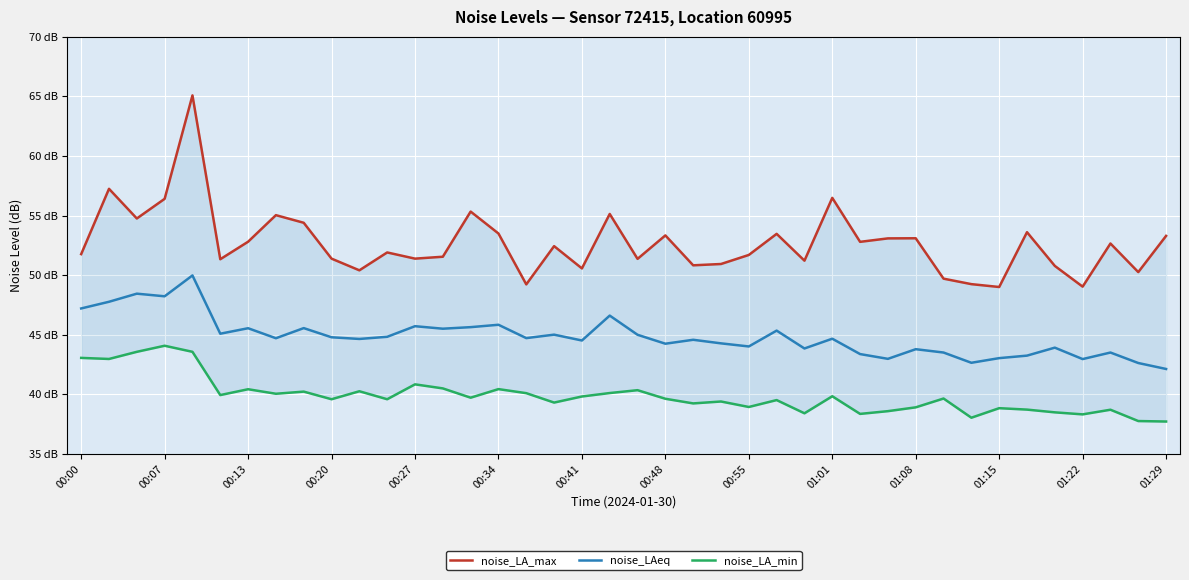

How many series are shown in this chart?

3